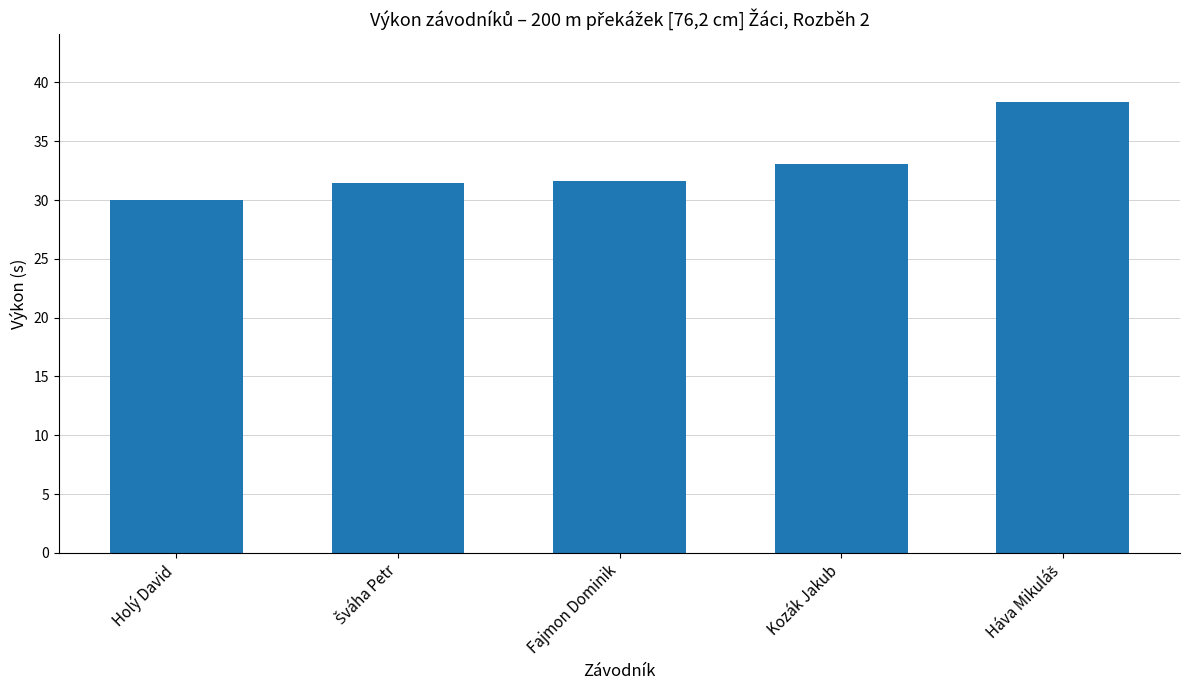

True or false: the data shows 31.7 at Fajmon Dominik.

True